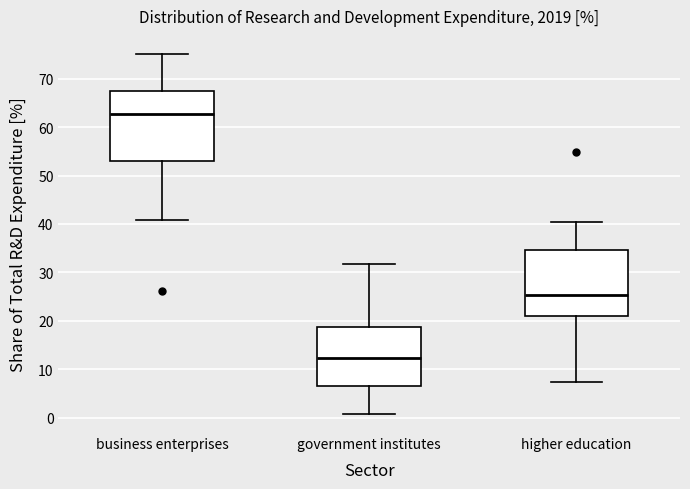

Reading left to right, read every box against the y-axis: the position of its median line, the range the box covers, and the ends of its whiskers. The values are not printed on the chart, so give them approximately, as read against the axis.

business enterprises: median 63, box 53 to 67, whiskers 41 to 75
government institutes: median 12, box 7 to 19, whiskers 1 to 32
higher education: median 25, box 21 to 35, whiskers 7 to 40